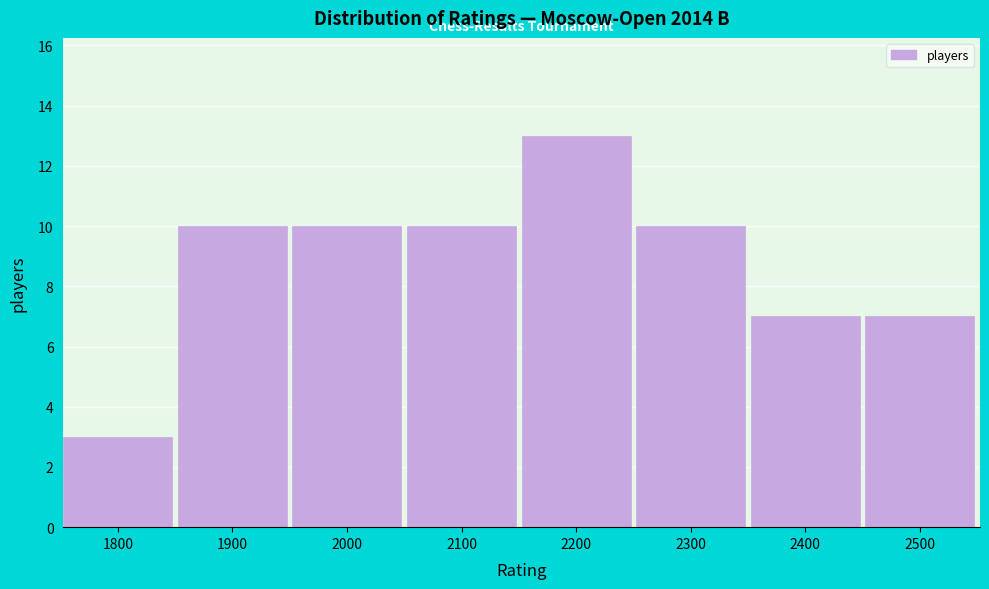

Reading left to right, list all the values displayed in this chart.

3	10	10	10	13	10	7	7